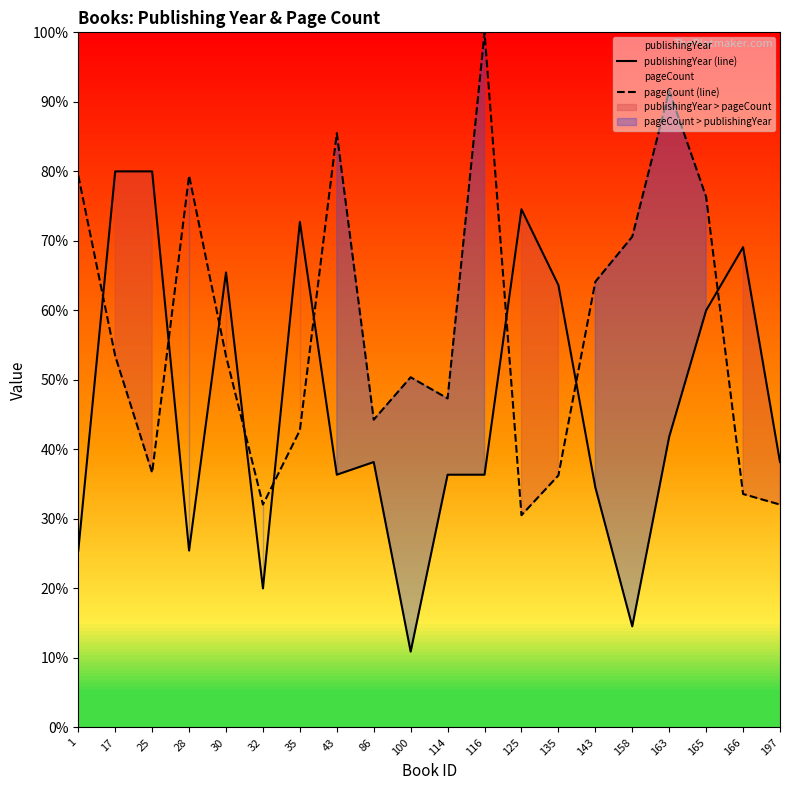

At which label is pageCount (line) closest to 65?

143